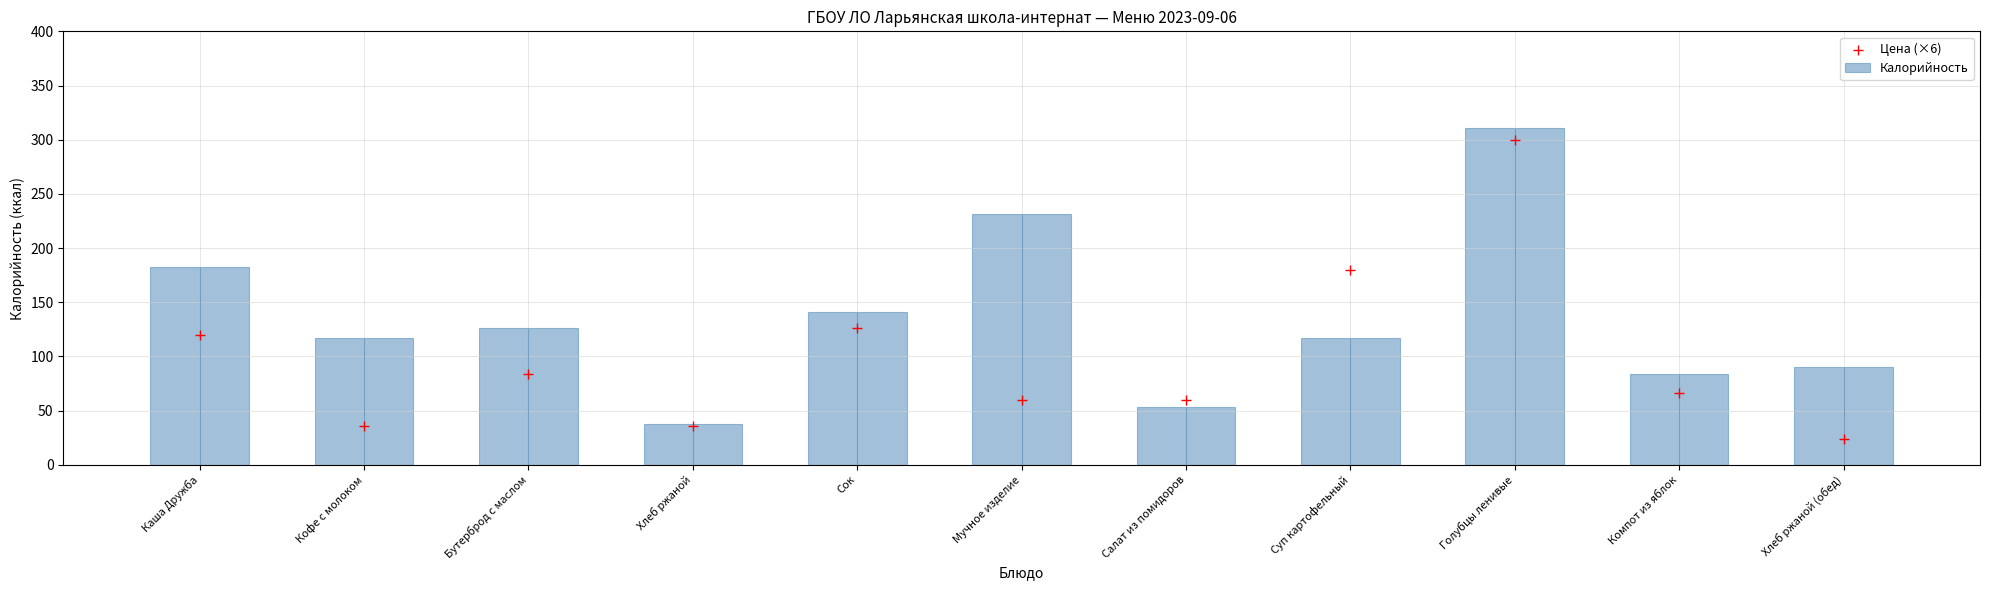

Is the value of Калорийность at Сок greater than the value of Цена (×6) at Кофе с молоком?

Yes